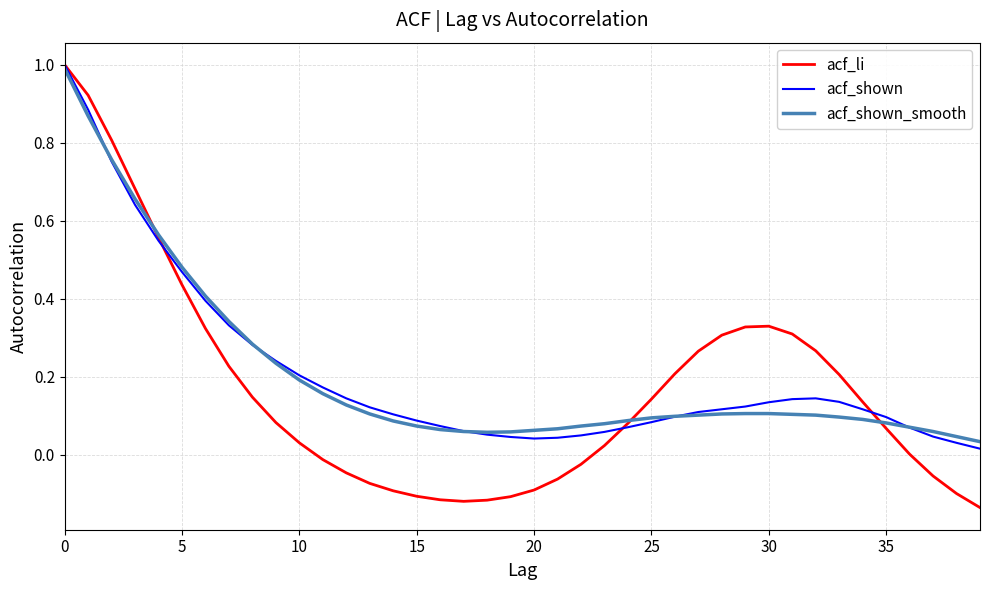

In acf_shown, how many points are lower than both neighbors (excluding endpoints)?

1